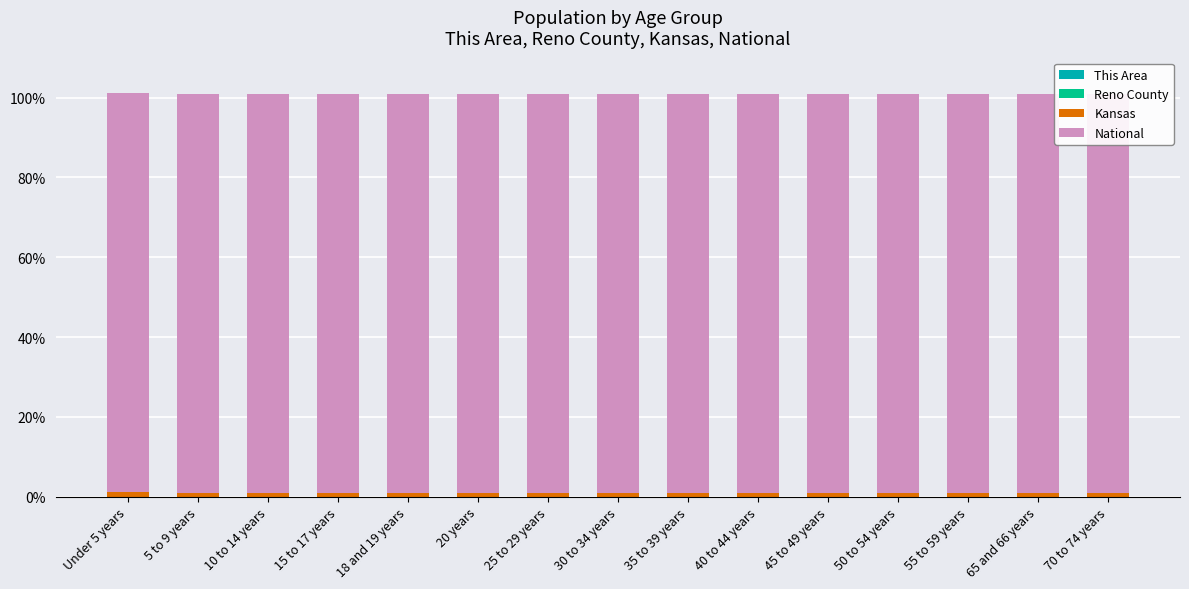

Between Under 5 years and 5 to 9 years, which series saw the biggest shift?

Kansas